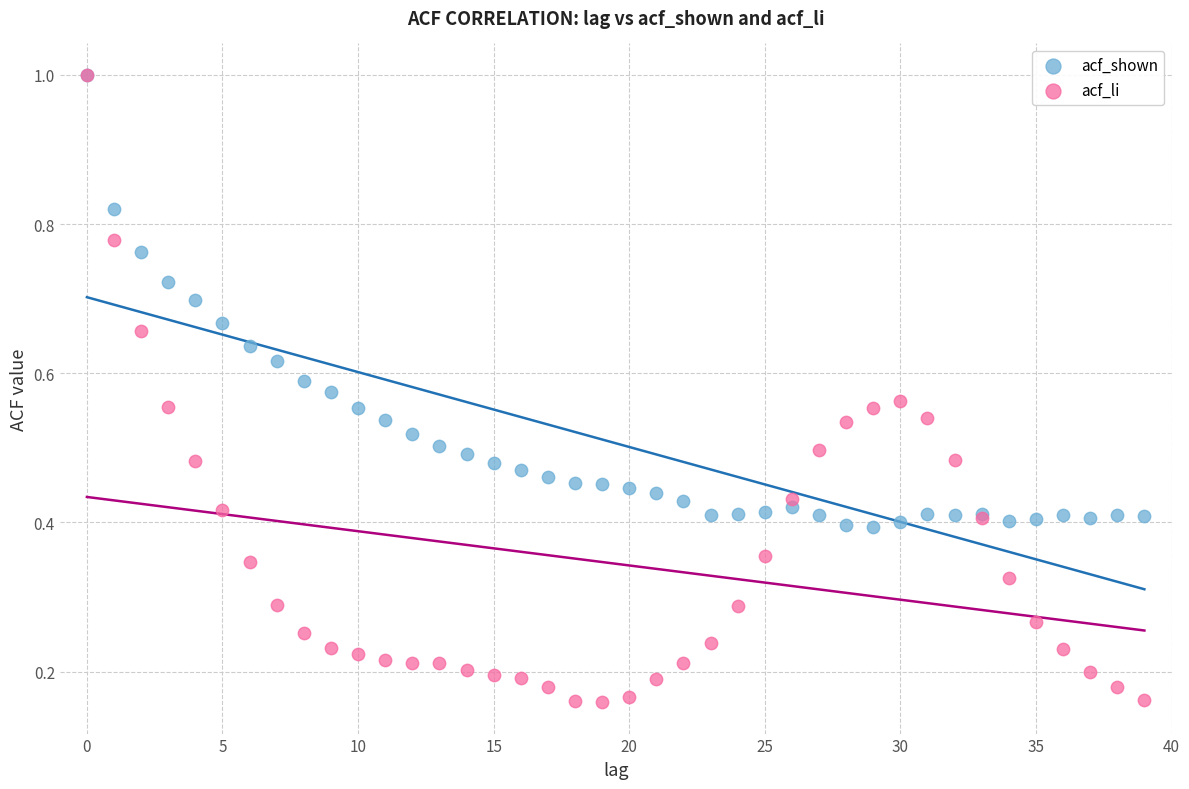

What are all the series names shown in the legend?

acf_shown, acf_li